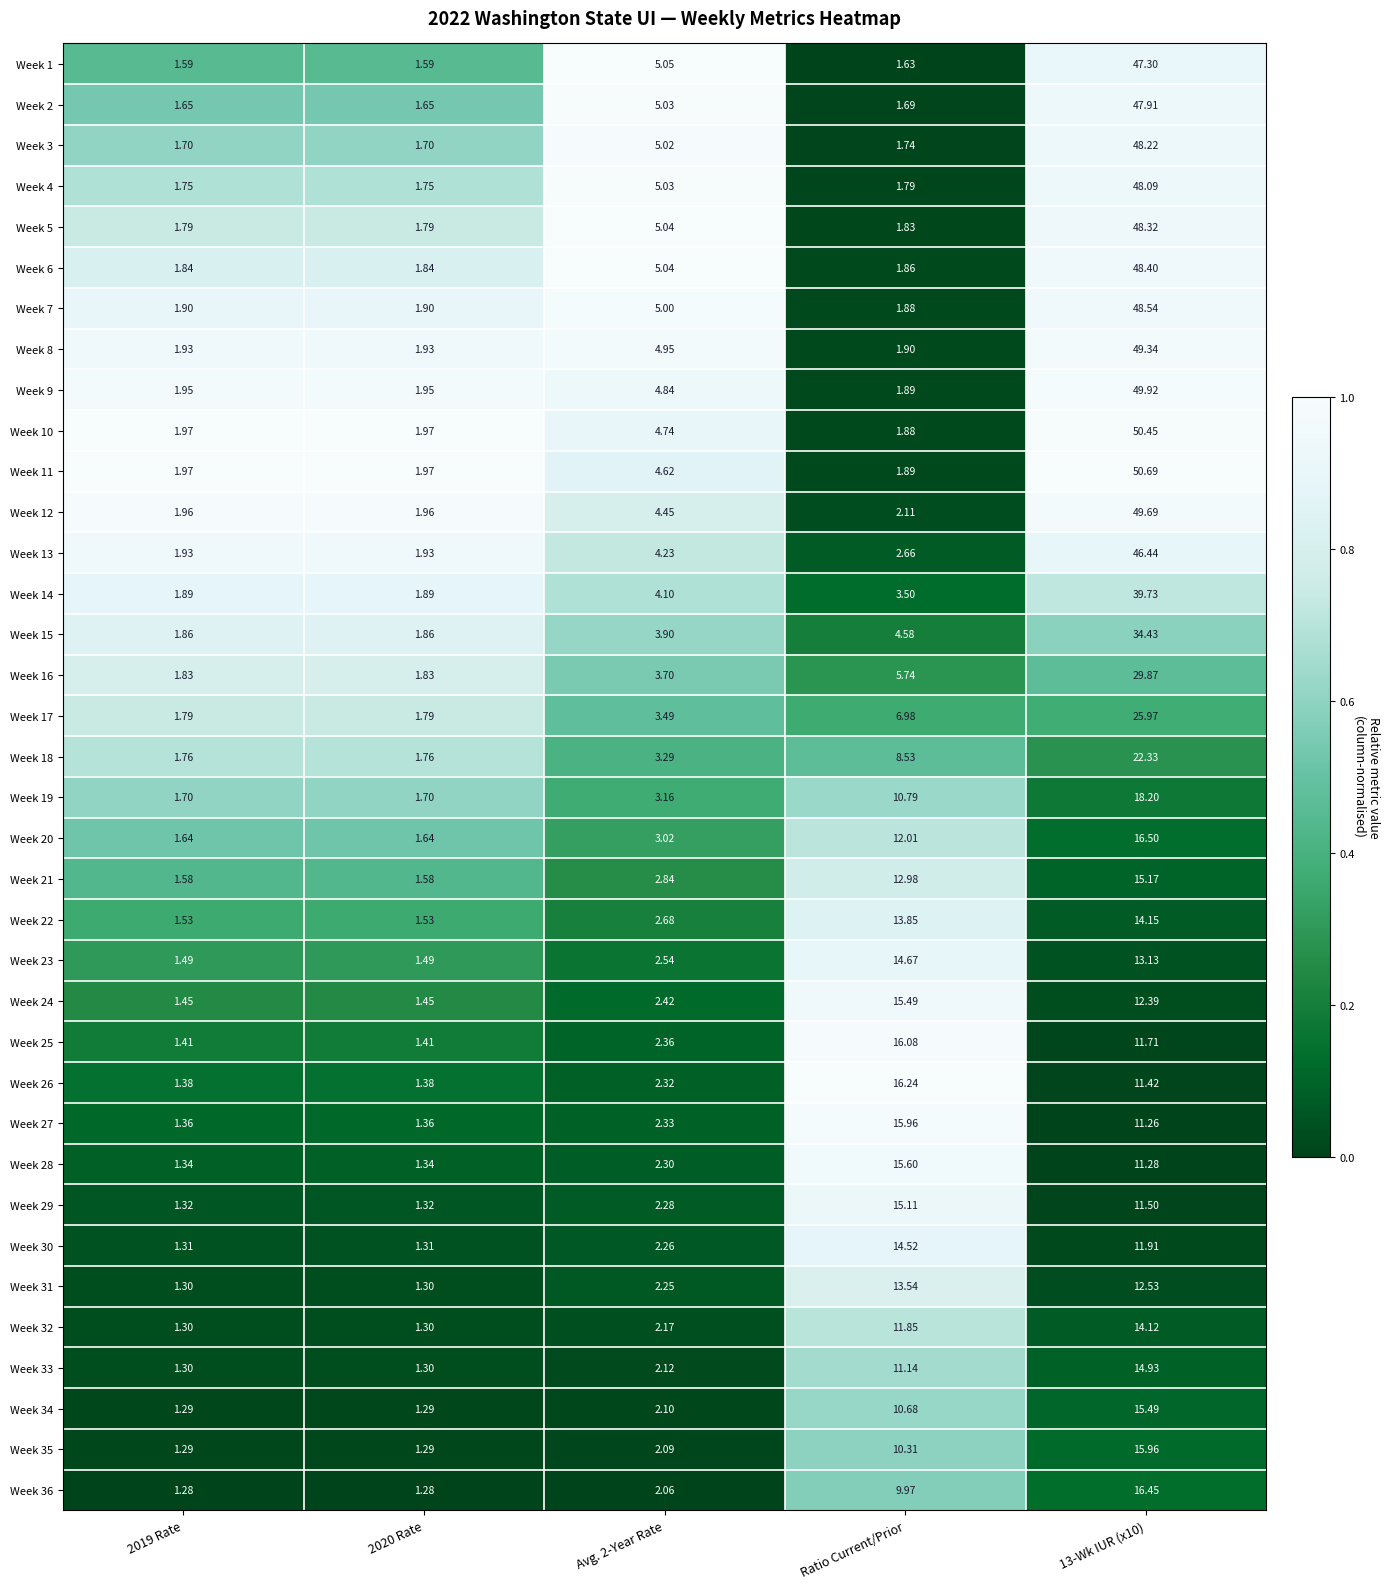

Is the value of Week 12 at Ratio Current/Prior greater than the value of Week 7 at 2020 Rate?

Yes